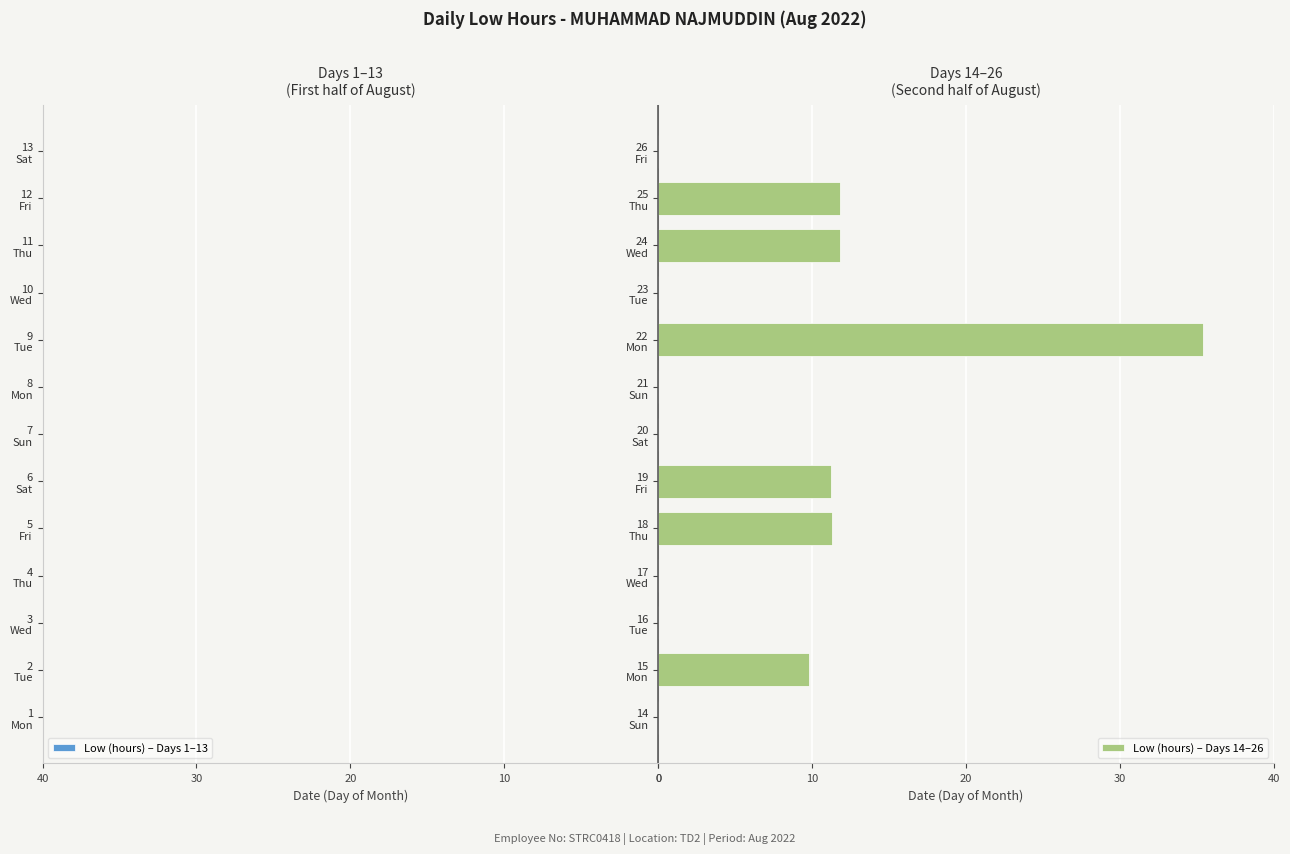

What is the sum of all values?

91.4